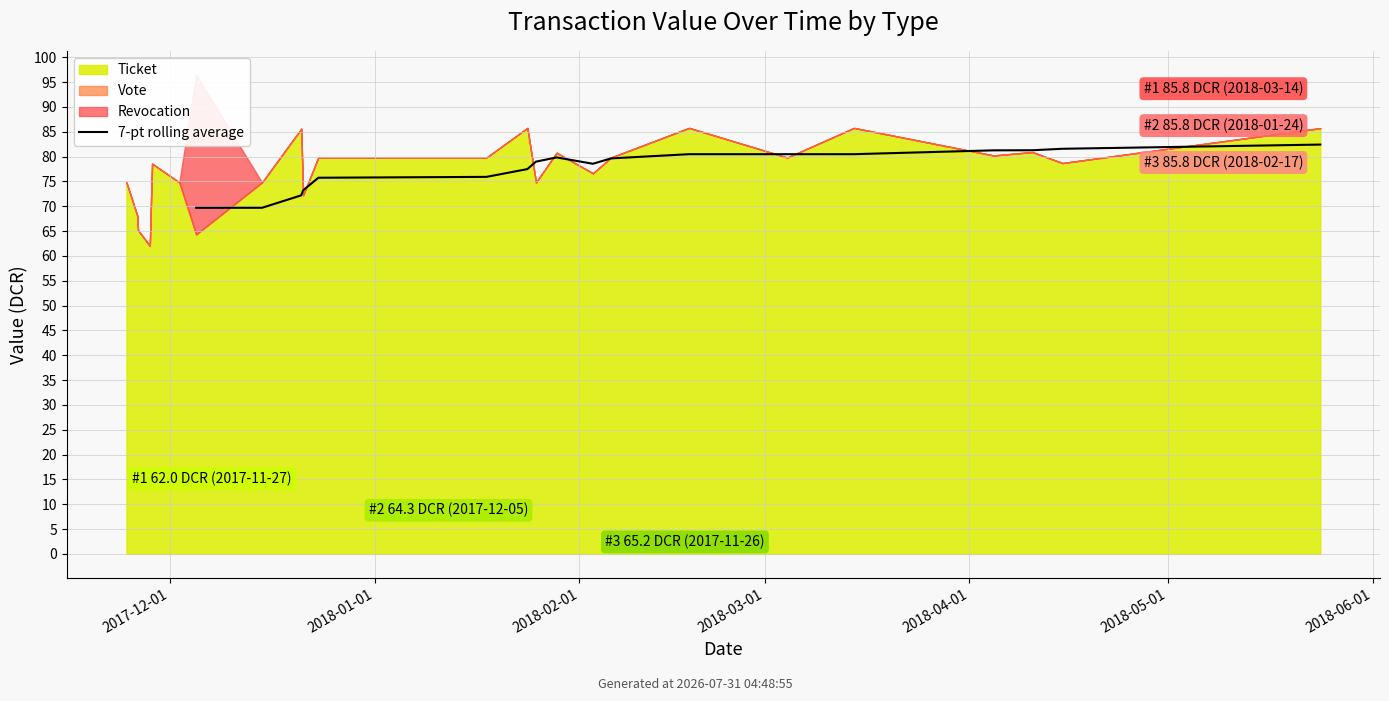

What is the sum of all values?

1398.9